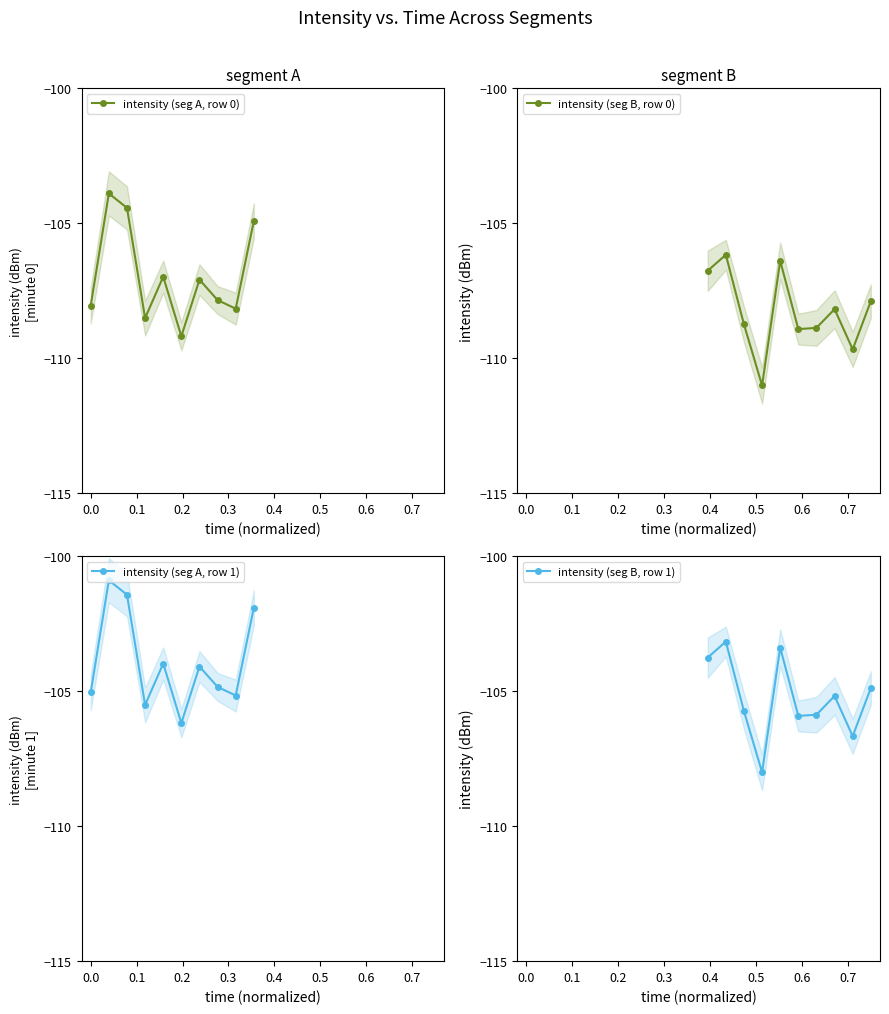

What are all the series names shown in the legend?

intensity (seg A, row 0), intensity (seg B, row 0), intensity (seg A, row 1), intensity (seg B, row 1)